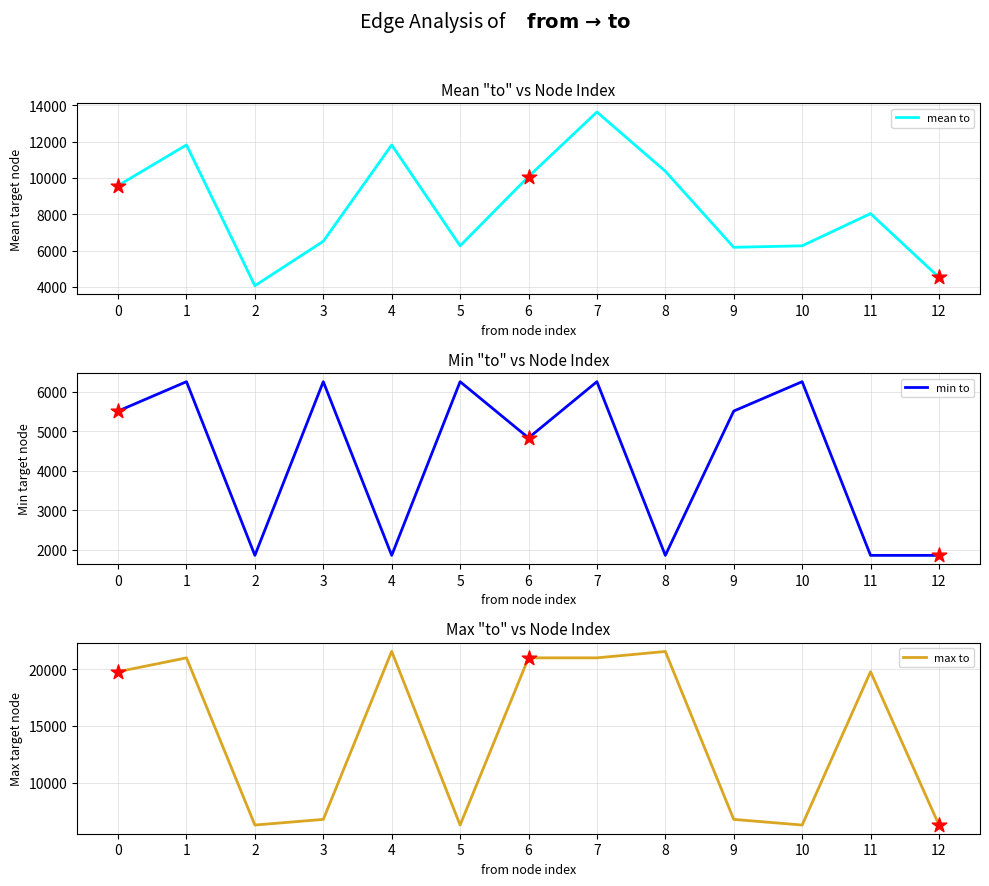

Is the value of mean to at 9 greater than the value of min to at 7?

No